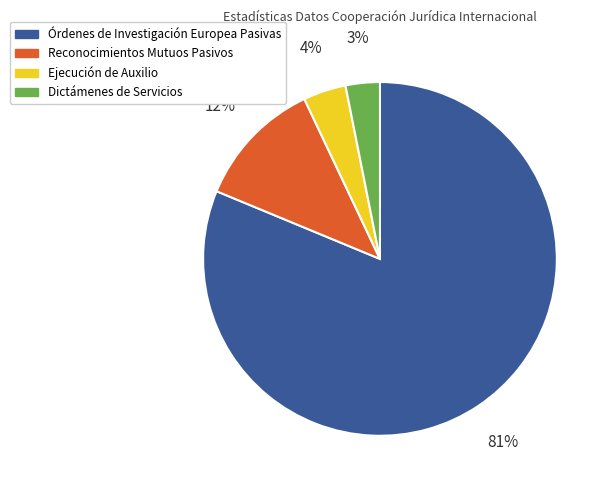

To the nearest percent, what is the combined percentage of Órdenes de Investigación Europea Pasivas and Reconocimientos Mutuos Pasivos?

93%